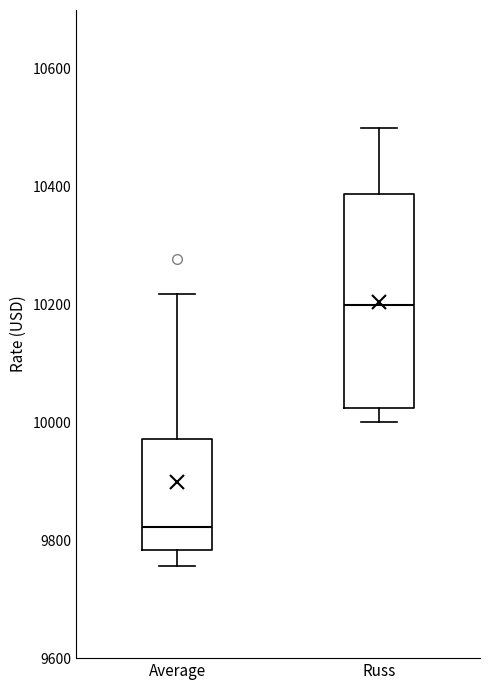

Comparing the boxes themselves (not the whiskers), which one is the tallest?

Russ